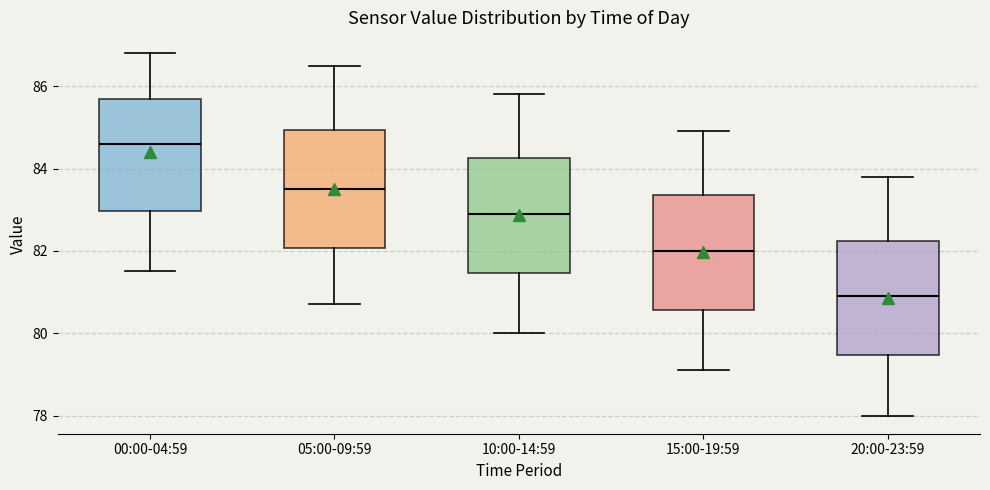

Reading left to right, read every box against the y-axis: the position of its median line, the range the box covers, and the ends of its whiskers. The values are not printed on the chart, so give them approximately, as read against the axis.

00:00-04:59: median 84.6, box 83.0 to 85.8, whiskers 81.6 to 86.8
05:00-09:59: median 83.6, box 82.0 to 85.0, whiskers 80.8 to 86.6
10:00-14:59: median 83.0, box 81.4 to 84.2, whiskers 80.0 to 85.8
15:00-19:59: median 82.0, box 80.6 to 83.4, whiskers 79.2 to 85.0
20:00-23:59: median 81.0, box 79.4 to 82.2, whiskers 78.0 to 83.8